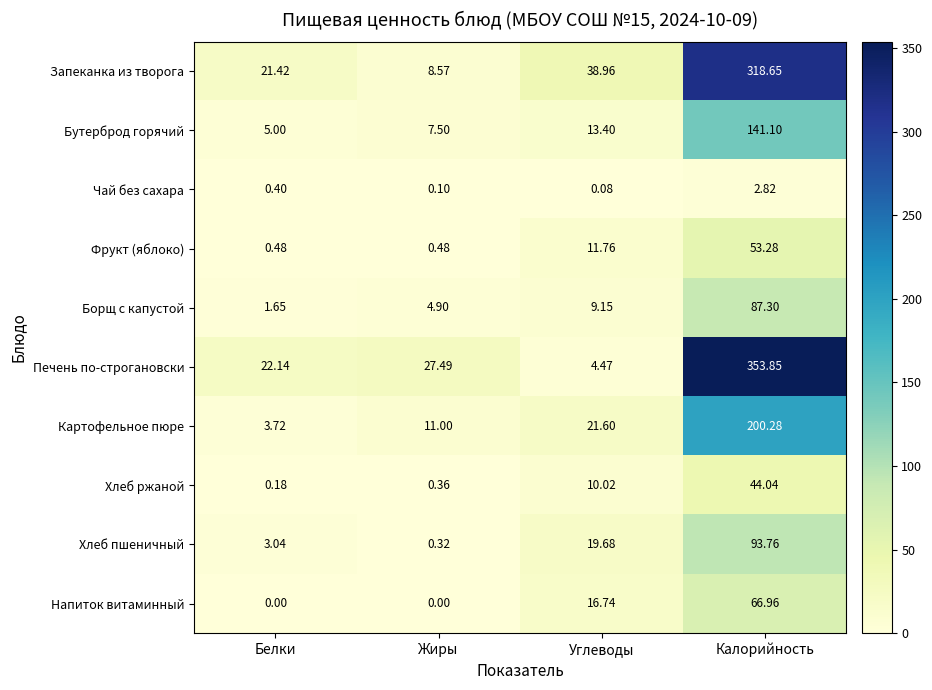

At which category is the sum across all series the highest?

Калорийность